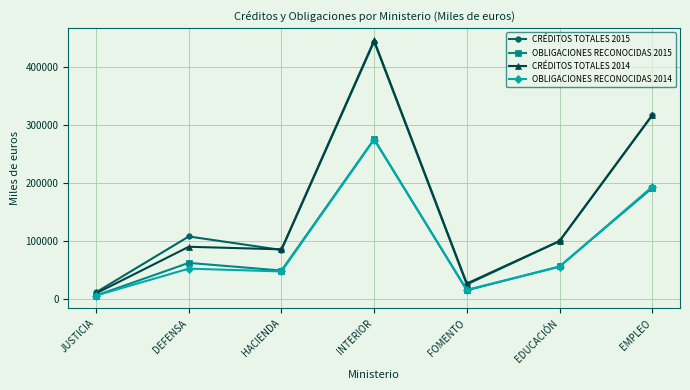

Where is the first local maximum for OBLIGACIONES RECONOCIDAS 2015?

DEFENSA